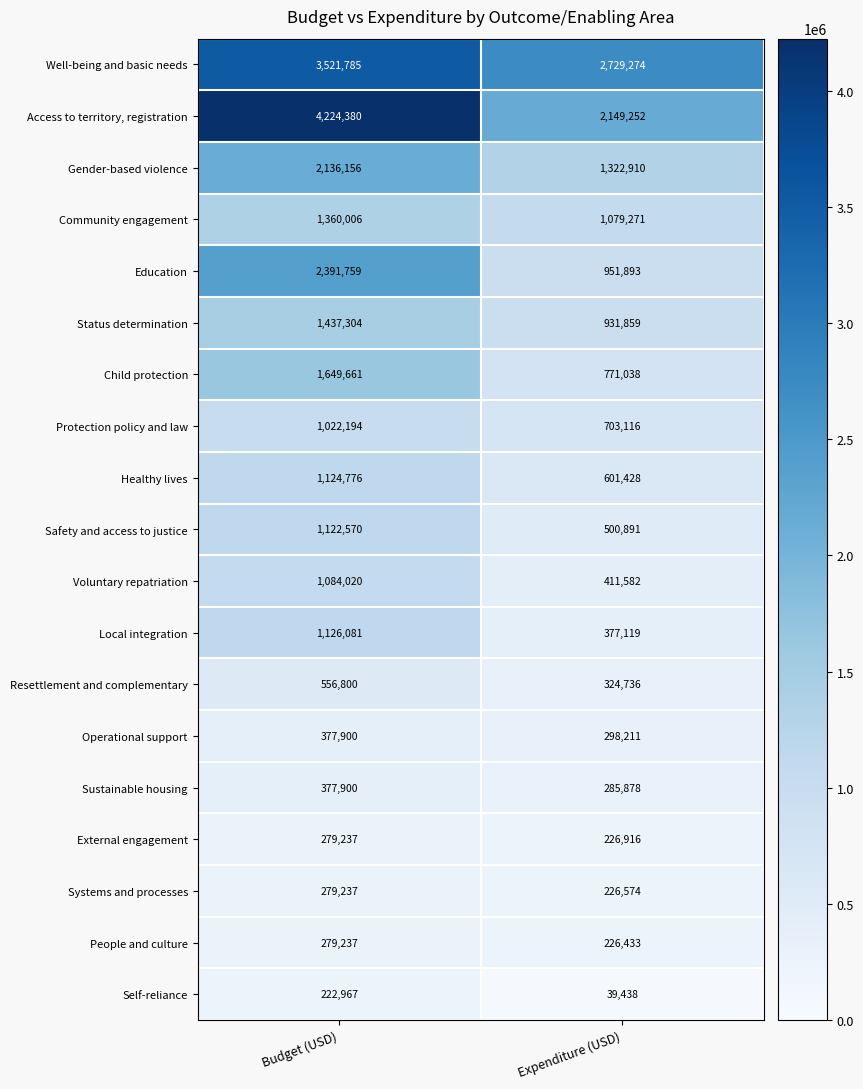

The value of Gender-based violence at Expenditure (USD) is 2369140. True or false?

False